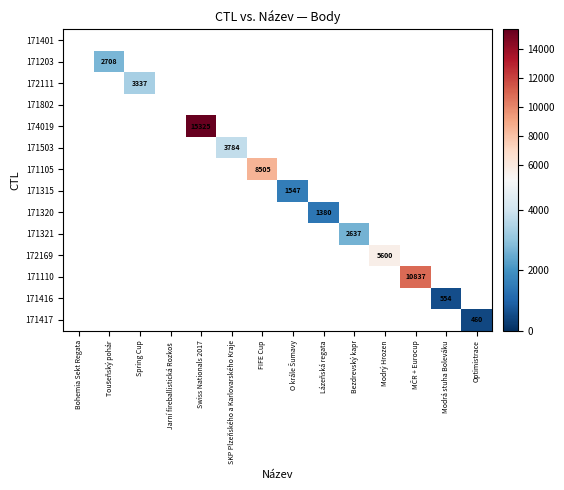

Rank the series at Optimistrace from lowest to highest value.

171401, 171203, 172111, 171802, 174019, 171503, 171105, 171315, 171320, 171321, 172169, 171110, 171416, 171417